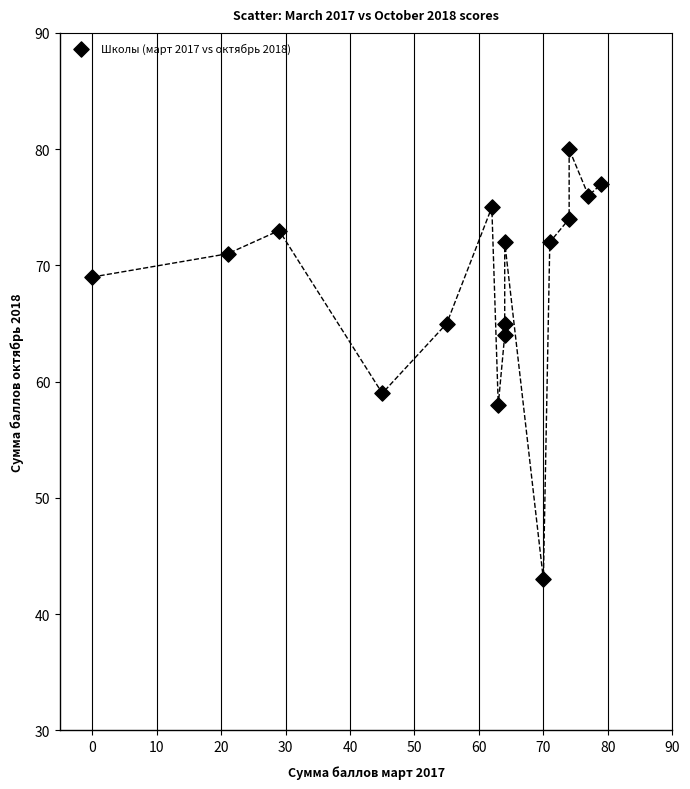

What is the range of Y values (max minus min)?

37